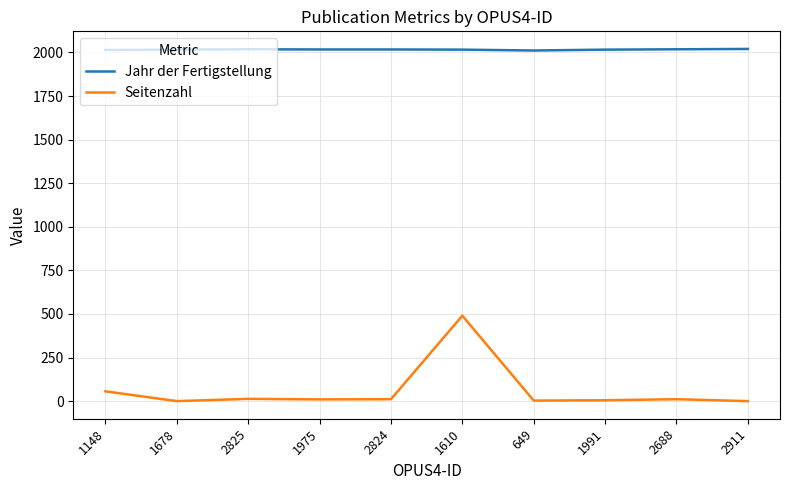

What is the difference between the maximum and minimum values in the Seitenzahl series?

490